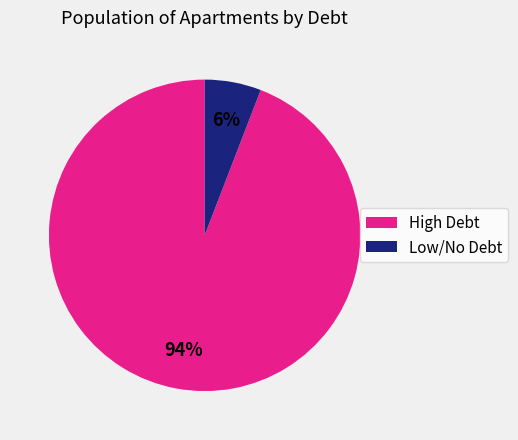

To the nearest percent, what percentage of the pie is High Debt?

94%